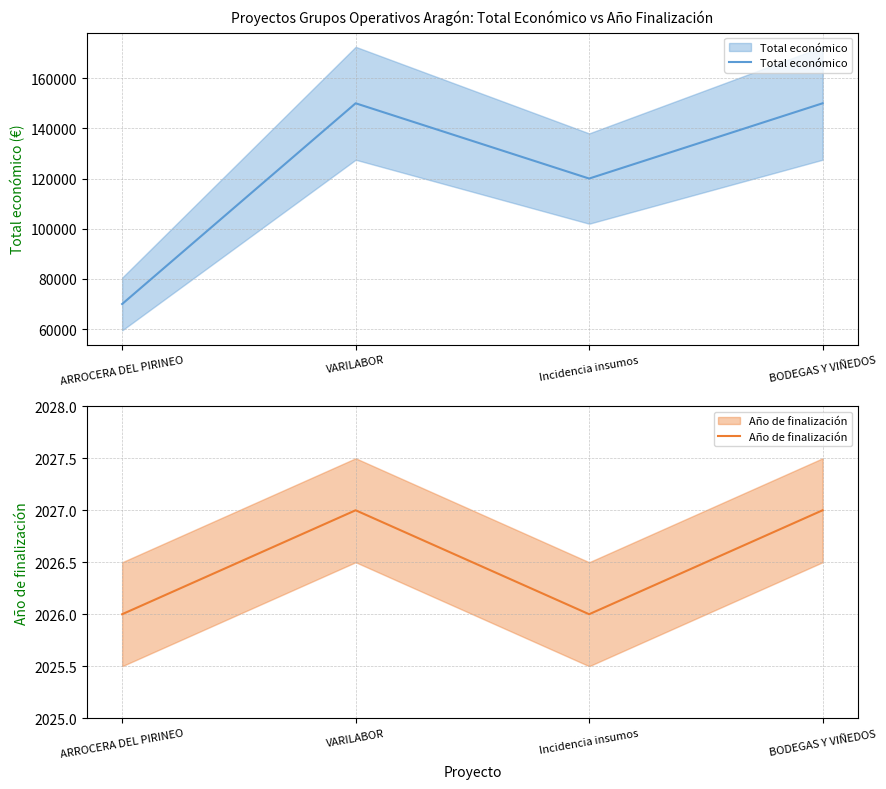

Does the chart display data point markers on the line(s)?

No